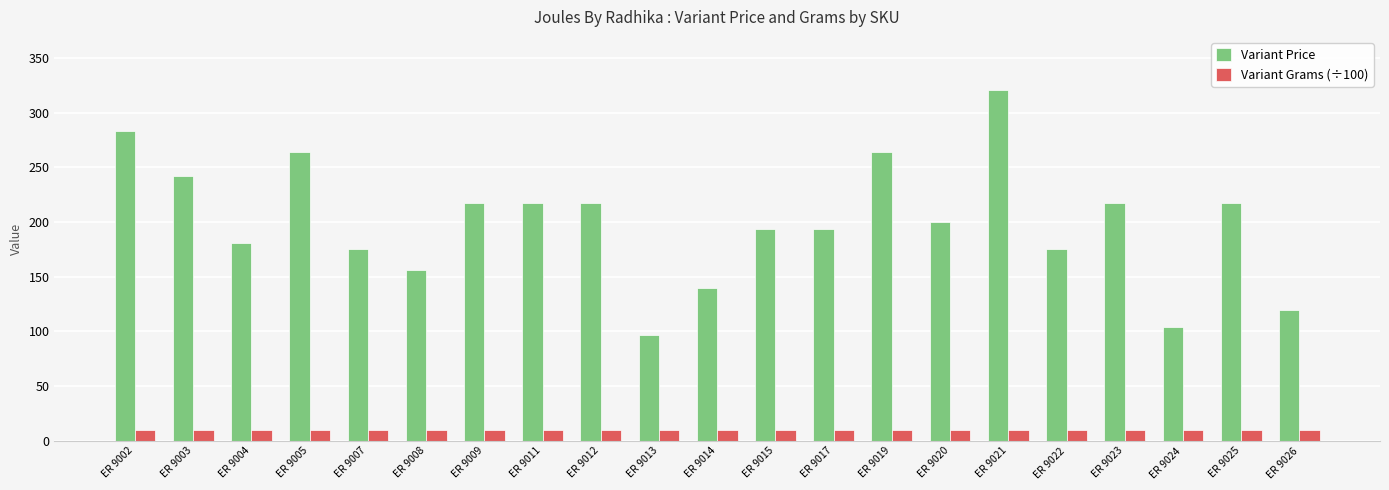

What is the value of the Variant Price bar at the 2nd from the left?

242